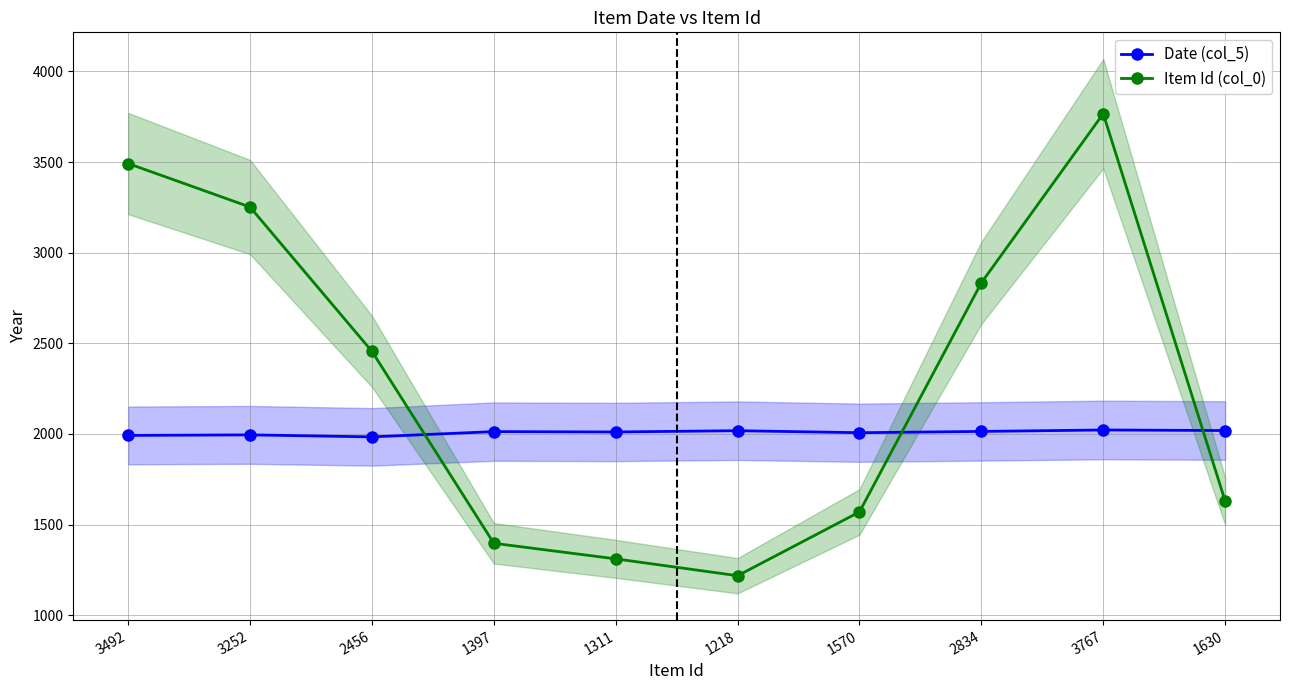

Which series has the largest range (max minus min)?

Item Id (col_0)